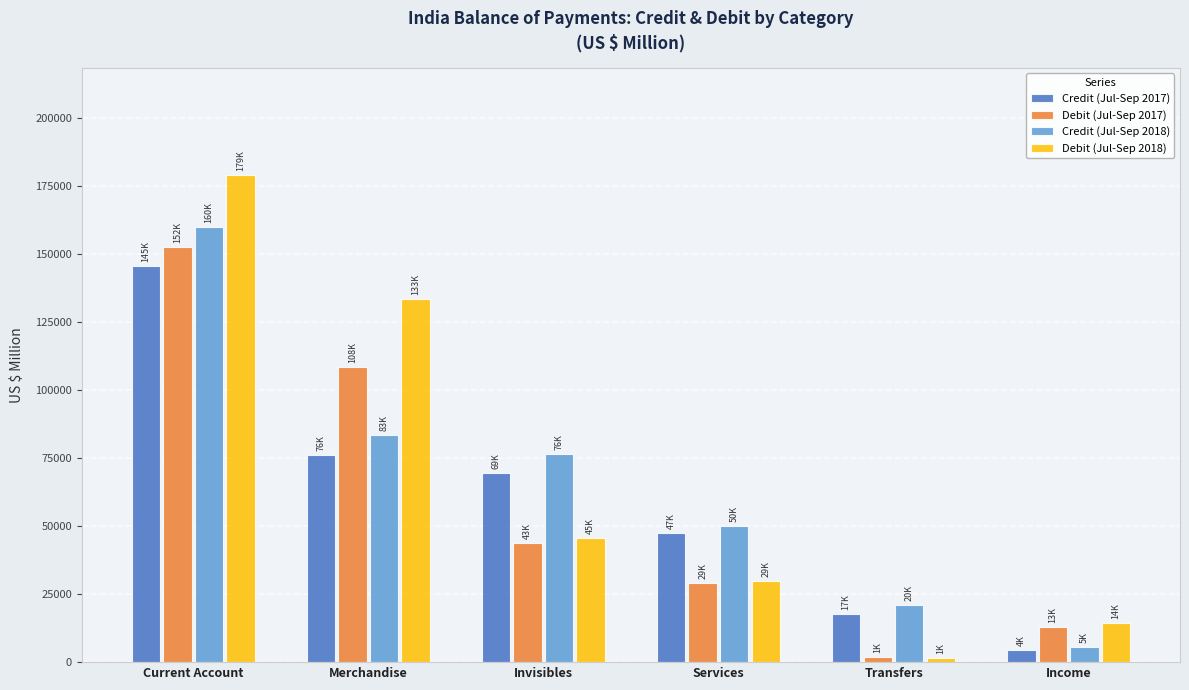

Reading right to left, what are all the values shown in this chart?

Credit (Jul-Sep 2017): Income=4486	Transfers=17522	Services=47409	Invisibles=69417	Merchandise=76082	Current Account=145498
Debit (Jul-Sep 2017): Income=13036	Transfers=1850	Services=29032	Invisibles=43918	Merchandise=108536	Current Account=152454
Credit (Jul-Sep 2018): Income=5623	Transfers=20891	Services=50094	Invisibles=76609	Merchandise=83399	Current Account=160007
Debit (Jul-Sep 2018): Income=14282	Transfers=1560	Services=29844	Invisibles=45687	Merchandise=133432	Current Account=179119